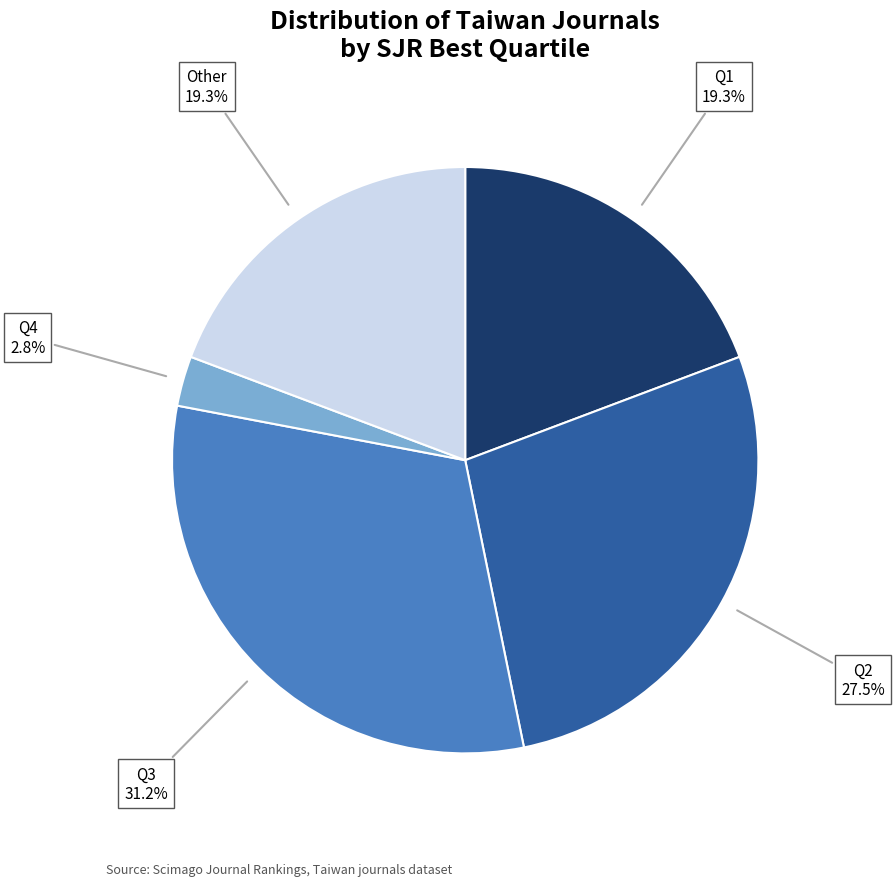

Does any single category account for the majority?

No